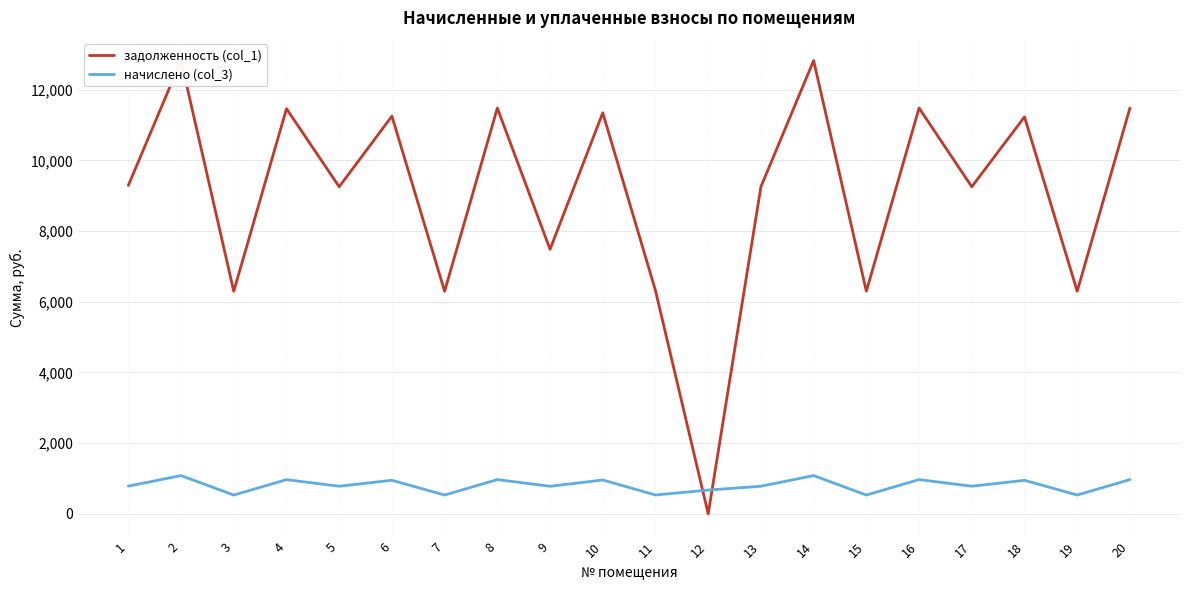

True or false: задолженность (col_1) has a value of 3929.8 at 12.

False